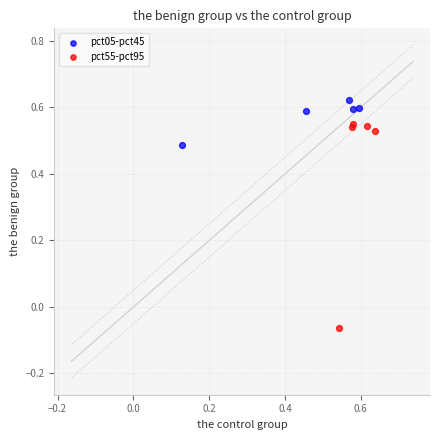

Which series contains the highest Y value?

pct05-pct45